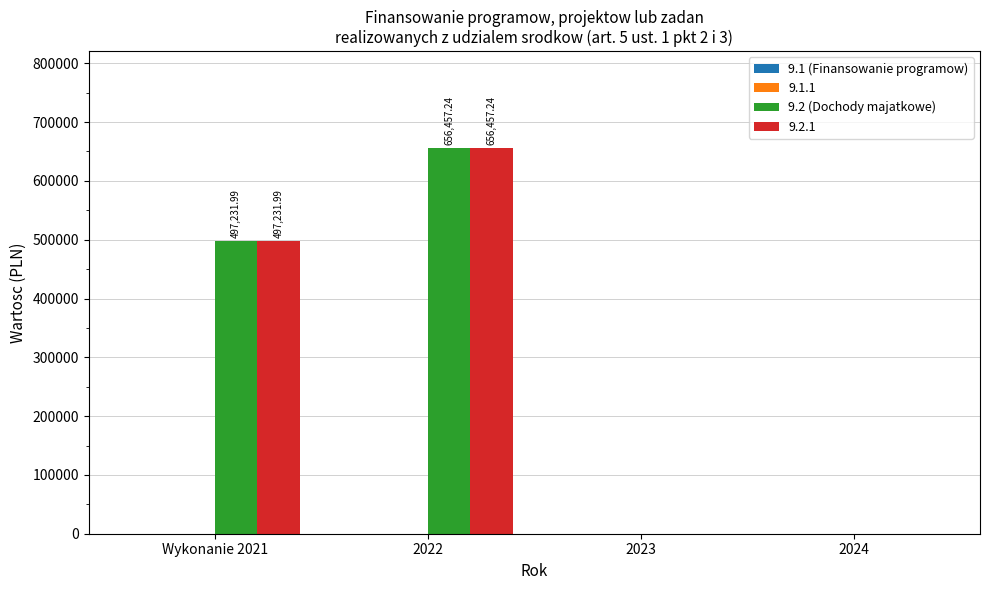

At which category is the sum across all series the highest?

2022